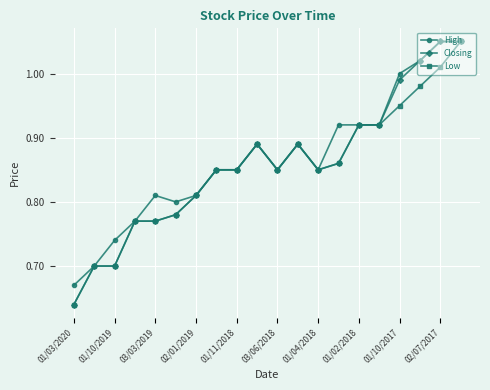

True or false: High has more than 2 points higher than both neighbors.

True